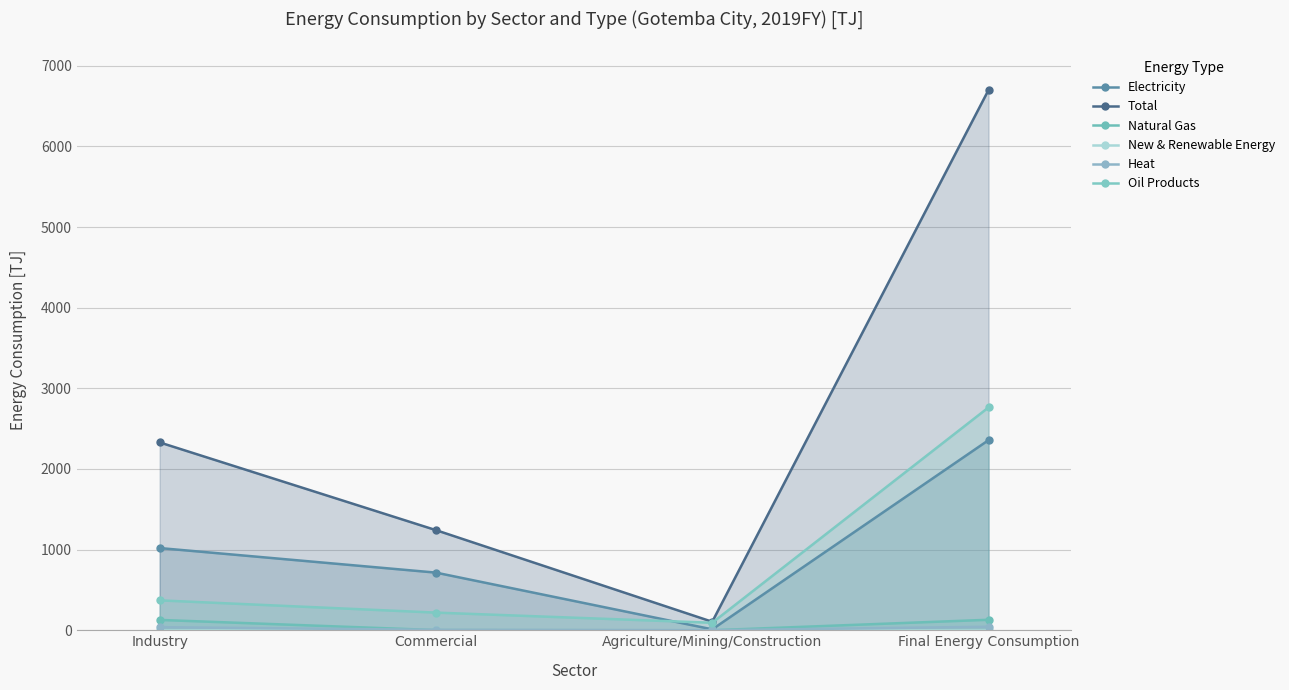

What is the difference between the second highest and second lowest values in the Natural Gas series?

126.2